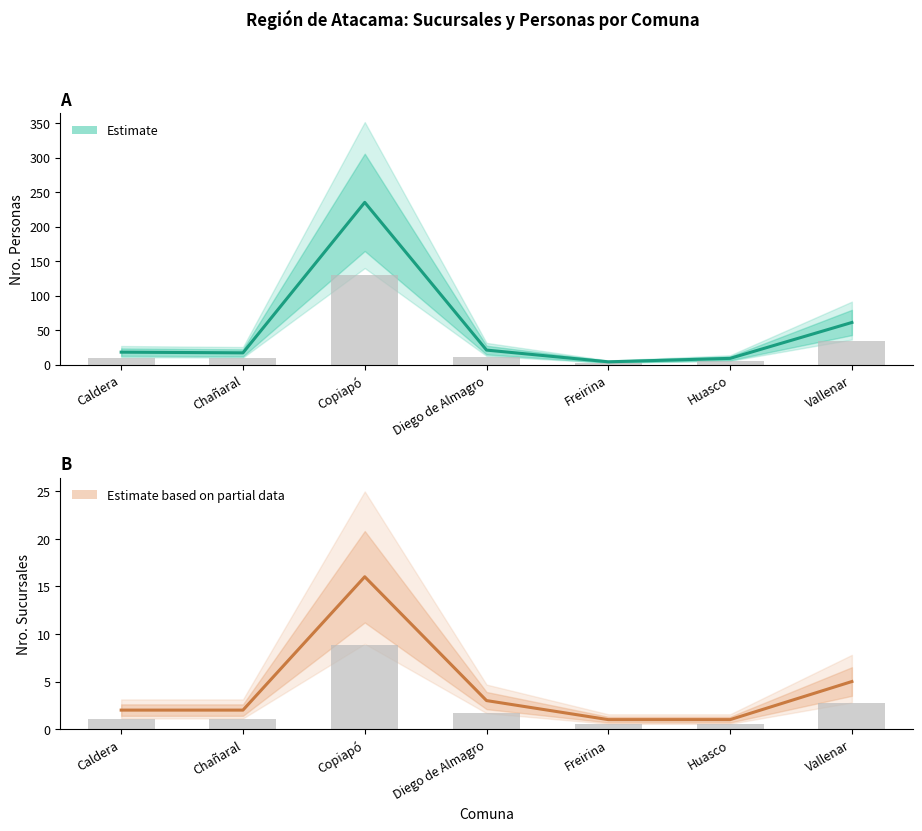

At how many categories does at least one series exceed 32?

2